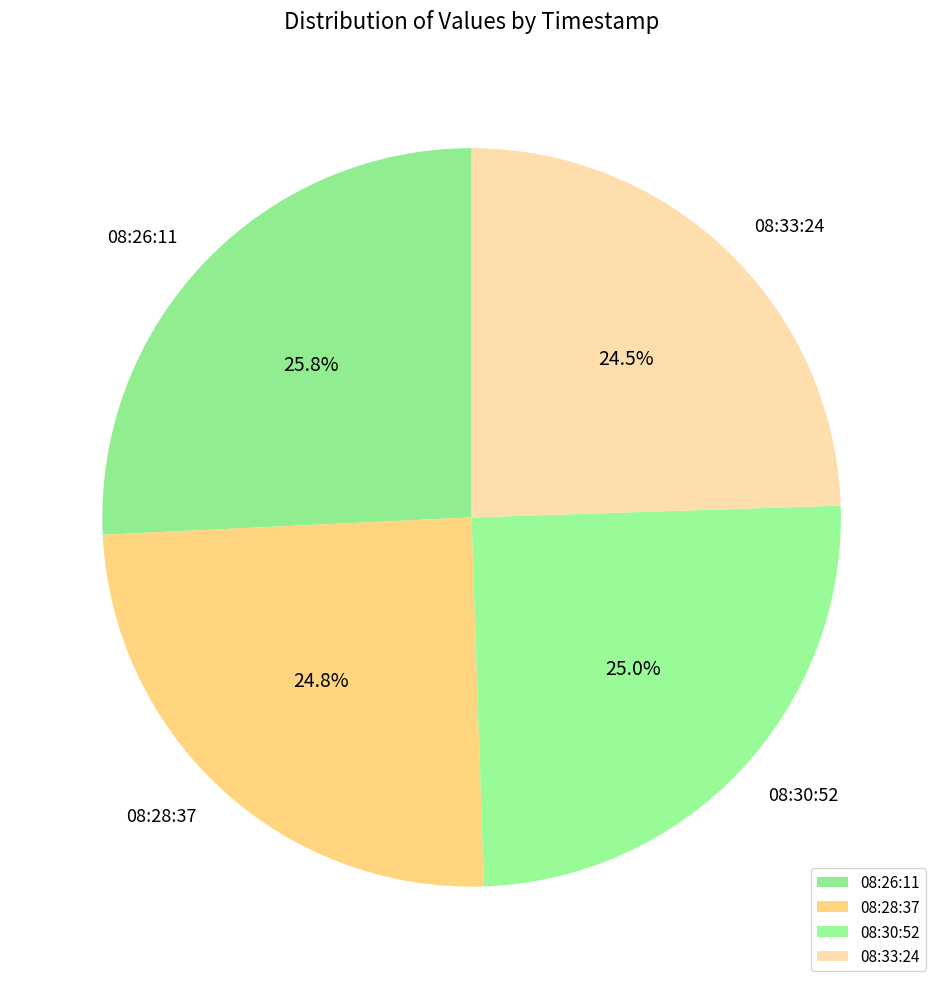

Do 08:30:52 and 08:28:37 together represent more than half of the pie?

No